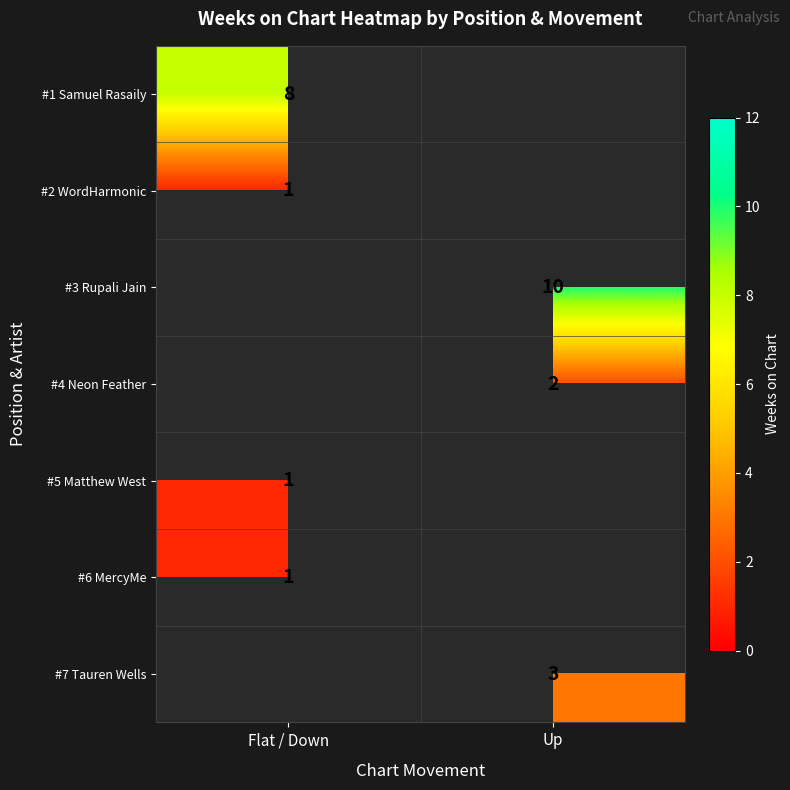

The #6 MercyMe series shows 1 at Flat / Down. True or false?

True